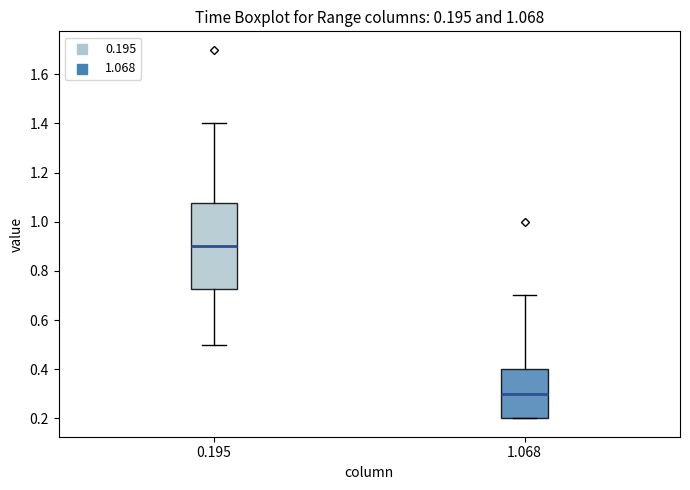

Which box is the tallest, from its lower edge to its upper edge?

0.195